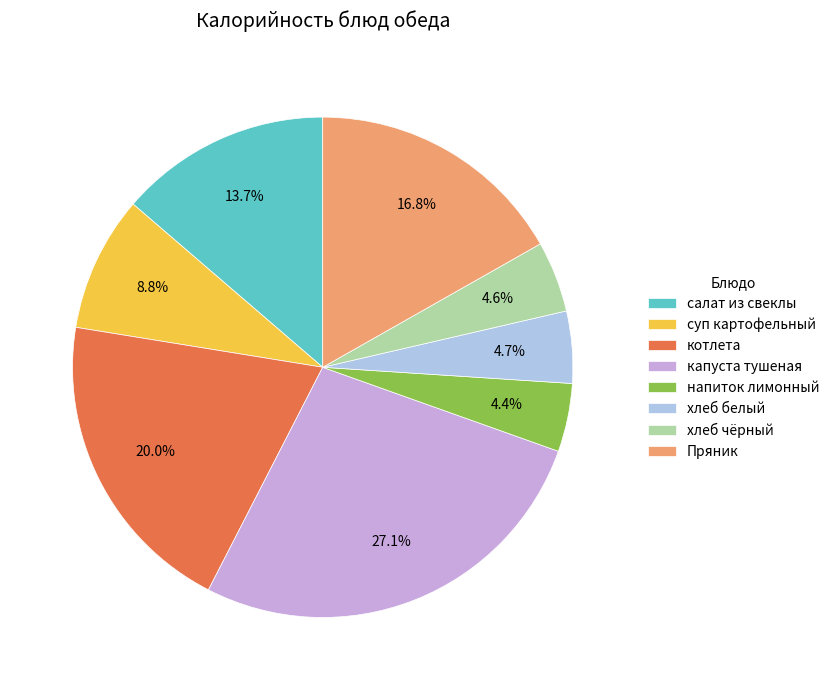

What portion of the pie excludes Пряник?

83.2%